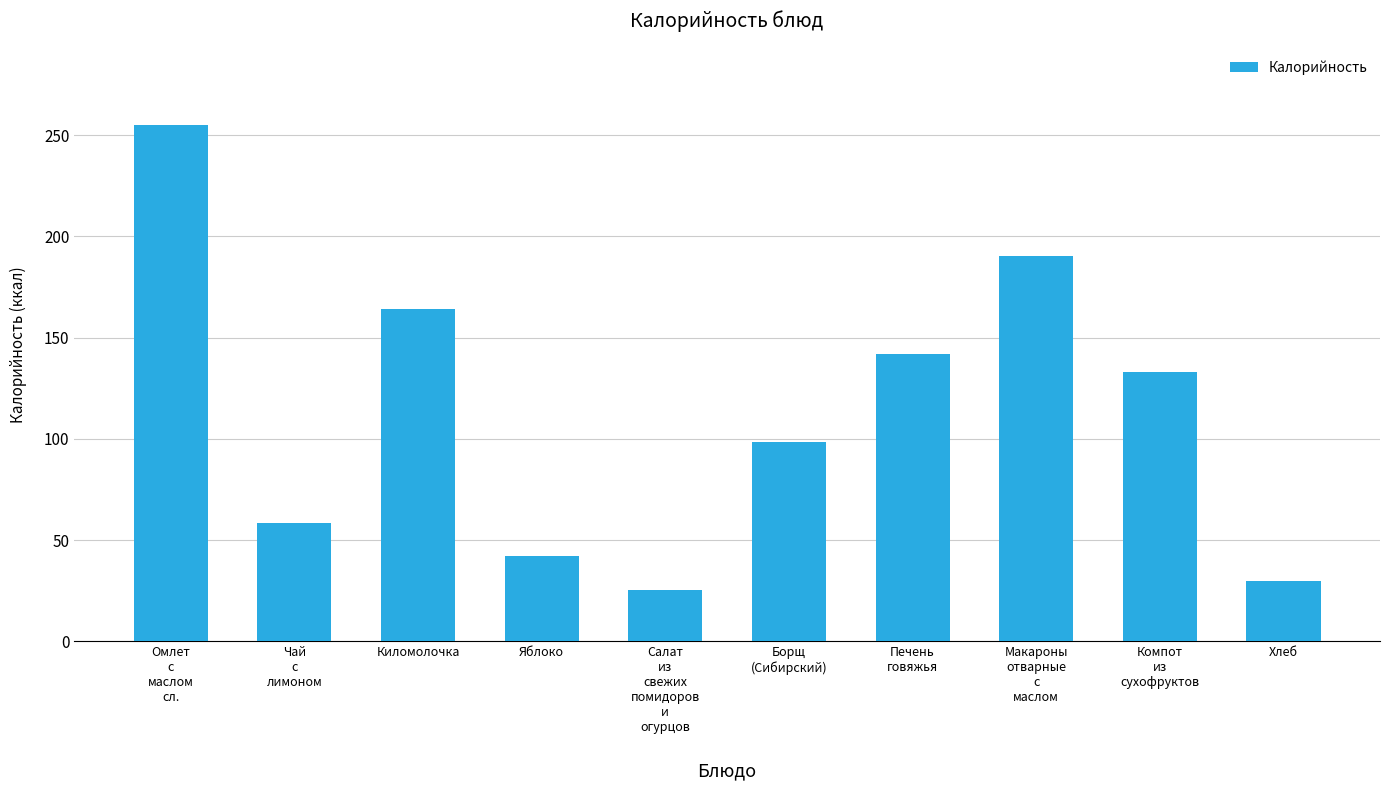

What is the greatest value displayed?

255.0